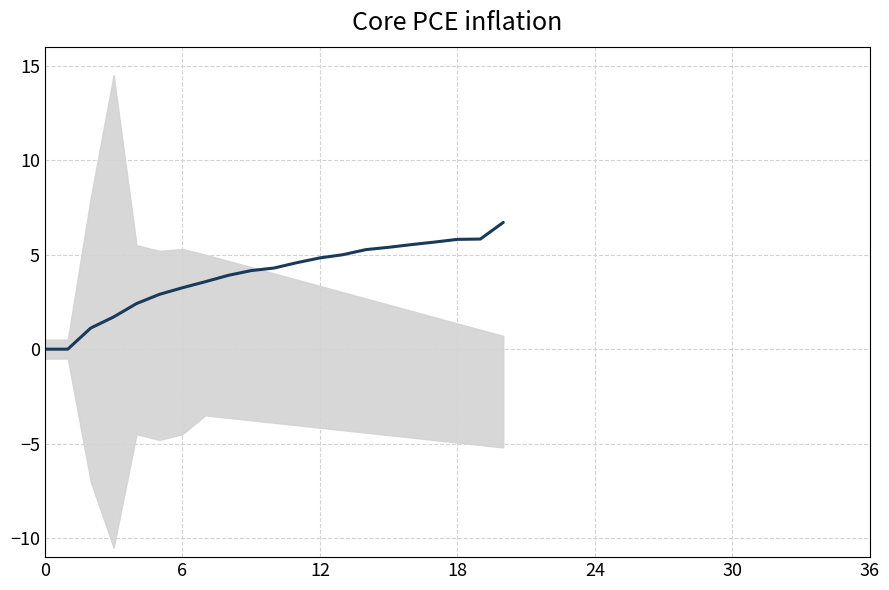

Reading right to left, list all the values displayed in this chart.

6.7	5.8	5.8	5.7	5.5	5.4	5.3	5.0	4.8	4.6	4.3	4.2	3.9	3.6	3.2	2.9	2.4	1.7	1.1	0.0	0.0